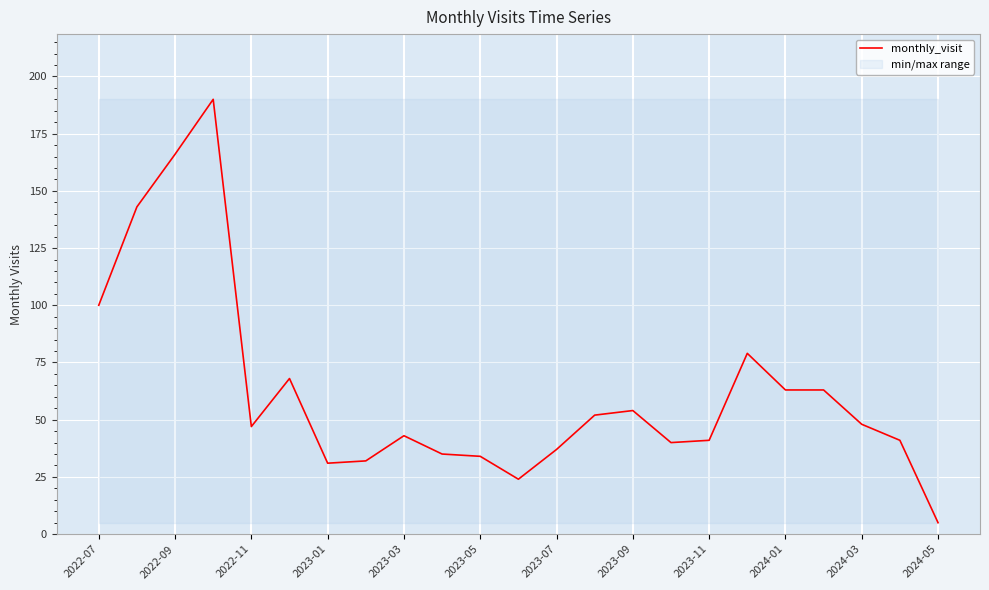

At which label is monthly_visit closest to 97?

2022-07